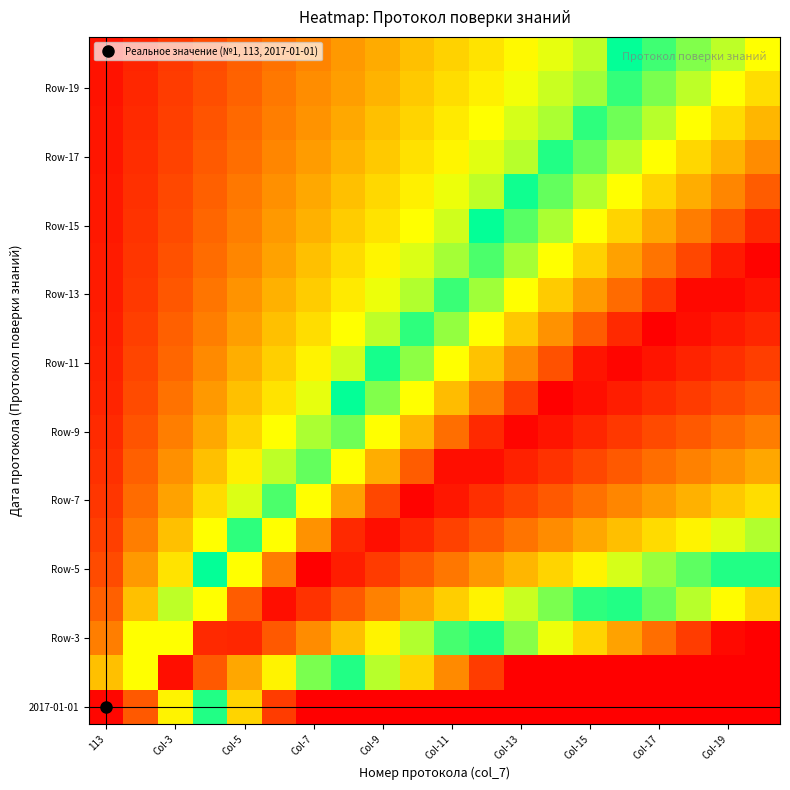

At which category does the chart reach its peak across all series?

Col-7